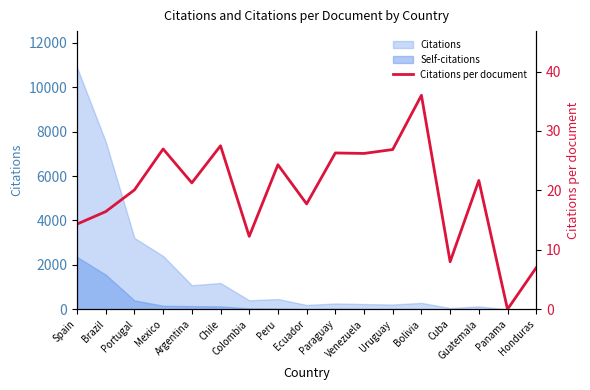

Reading right to left, transcribe all the data shown in this chart.

7.0	0.0	21.7	8.0	36.0	26.9	26.2	26.3	17.7	24.3	12.3	27.5	21.3	27.0	20.1	16.4	14.3